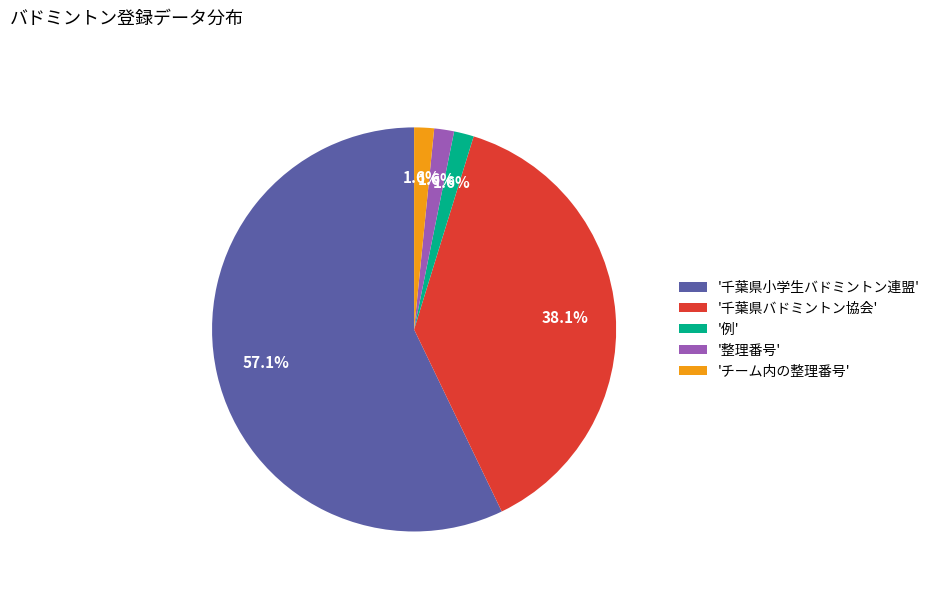

To the nearest percent, what is the average slice percentage?

20%